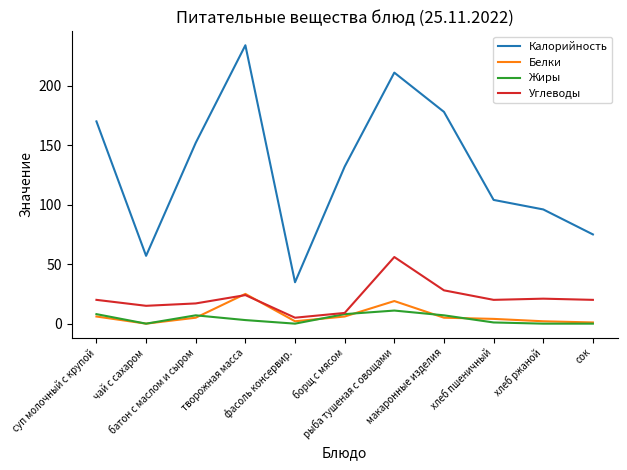

What is the difference between the Углеводы values at чай с сахаром and макаронные изделия?

13.0